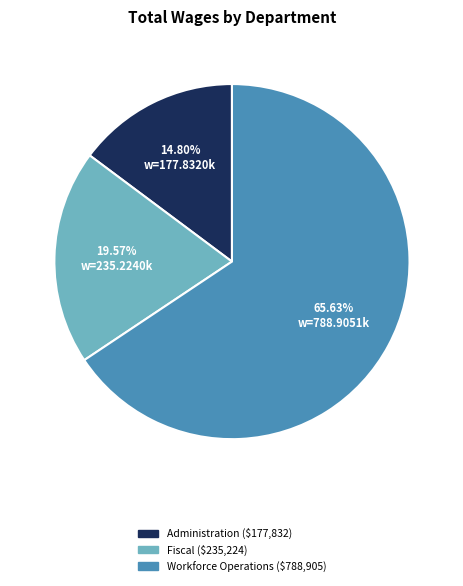

Does any single category account for the majority?

Yes